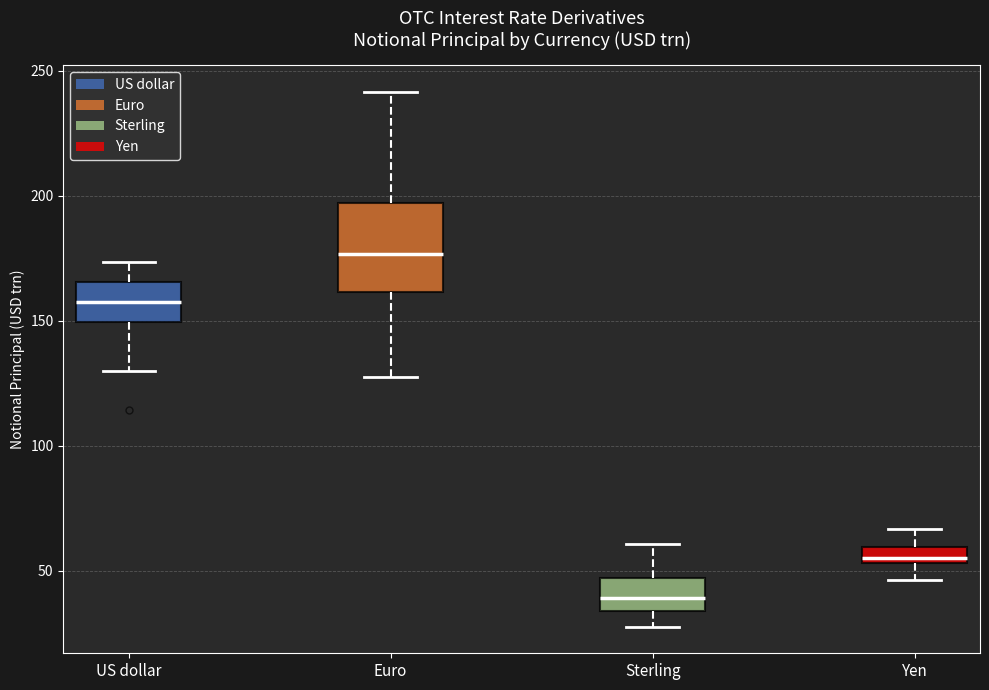

Which box's median line is the highest?

Euro